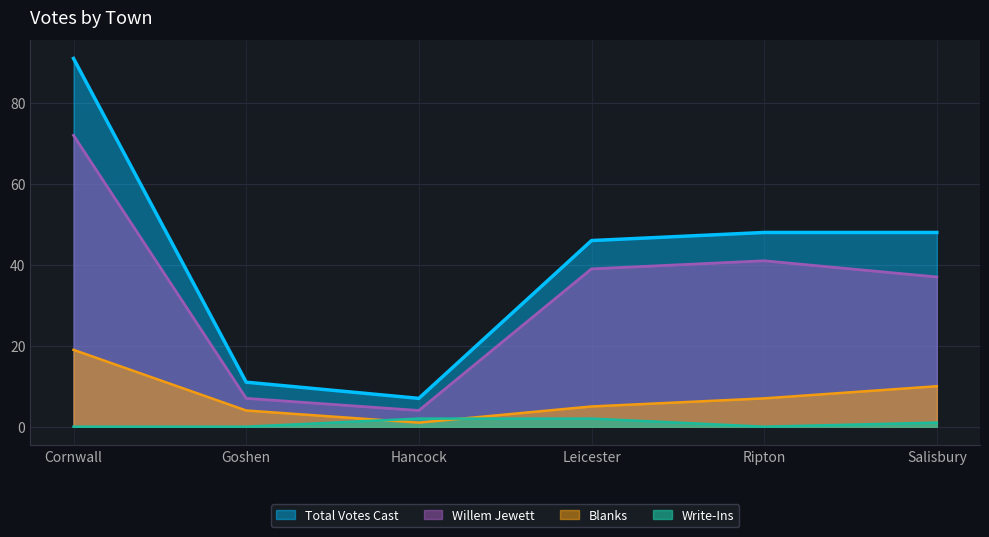

What are all the series names shown in the legend?

Total Votes Cast, Willem Jewett, Blanks, Write-Ins